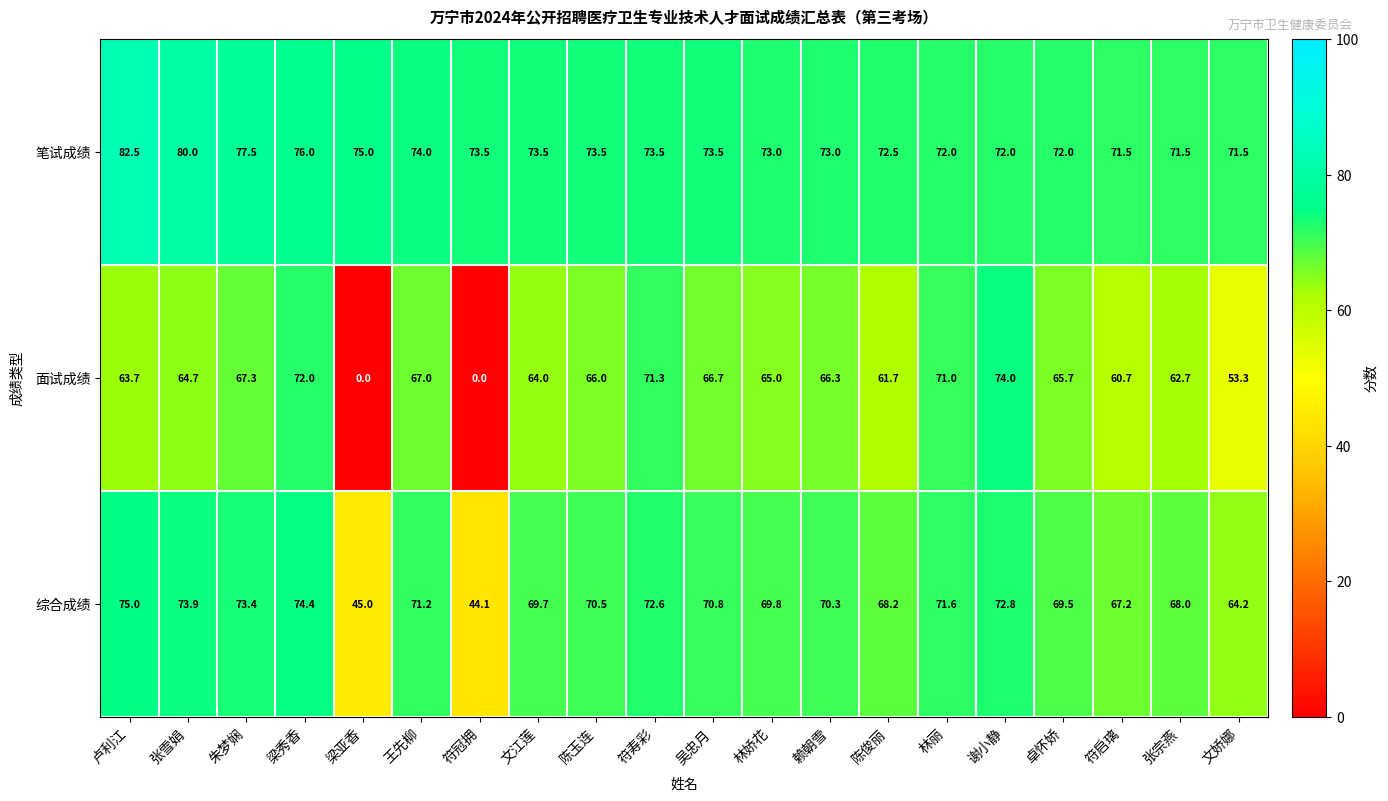

Which label corresponds to the largest value in the chart?

卢利江